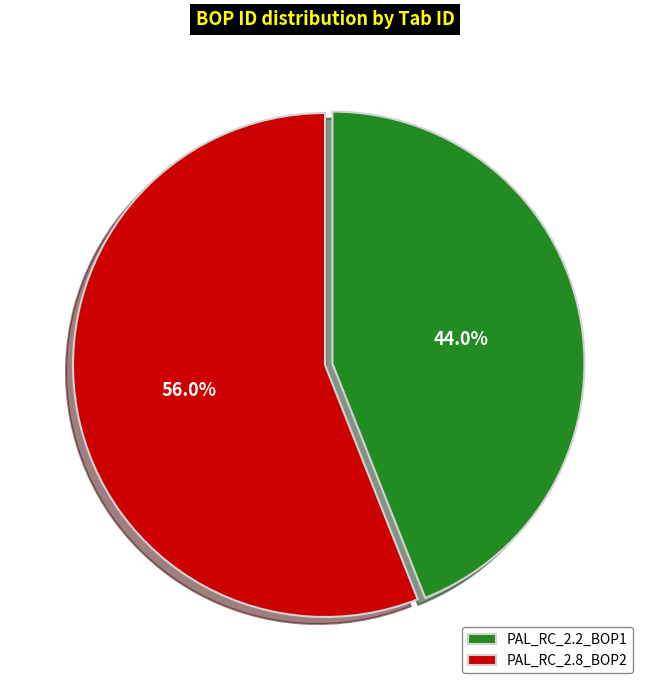

Which slice is the smallest?

PAL_RC_2.2_BOP1